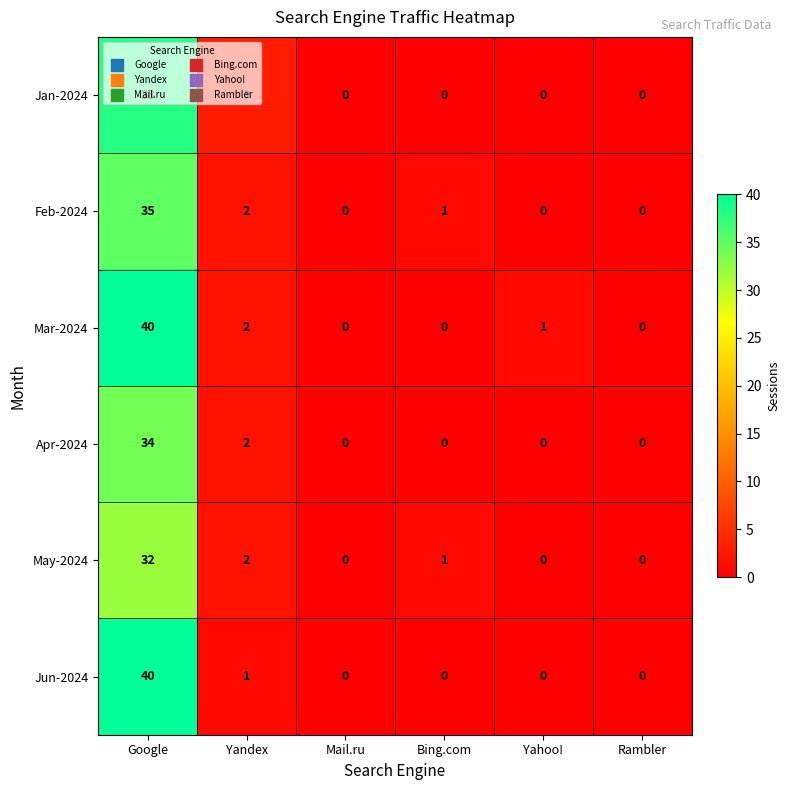

At how many categories does at least one series exceed 20?

1